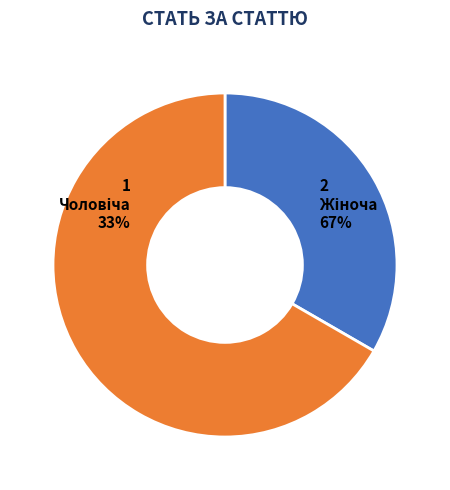

Count the number of slices in the pie.

2